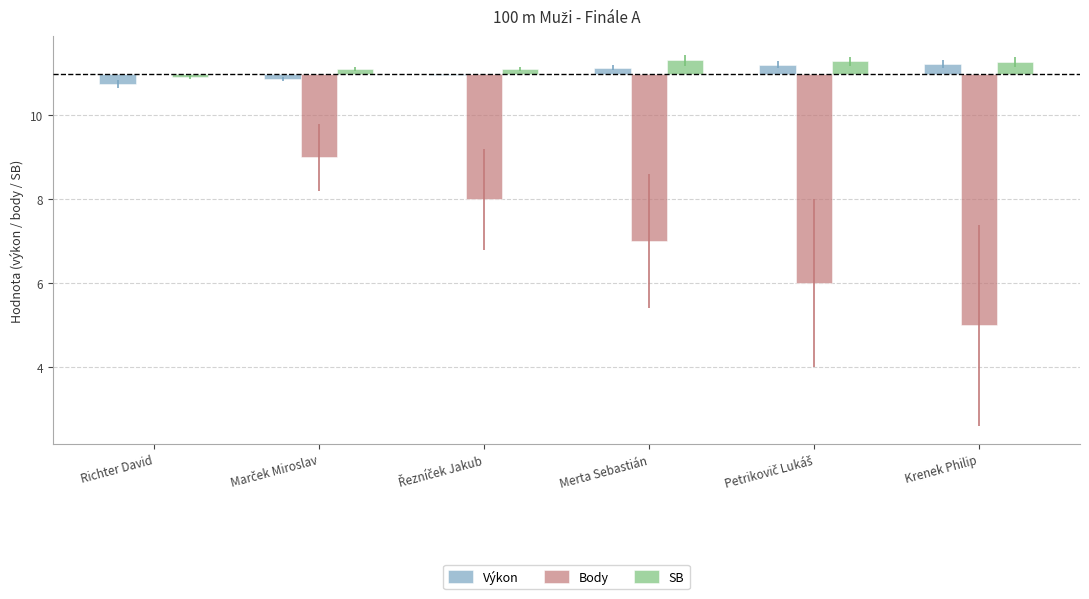

True or false: Body has a value of 0.0 at Richter David.

True